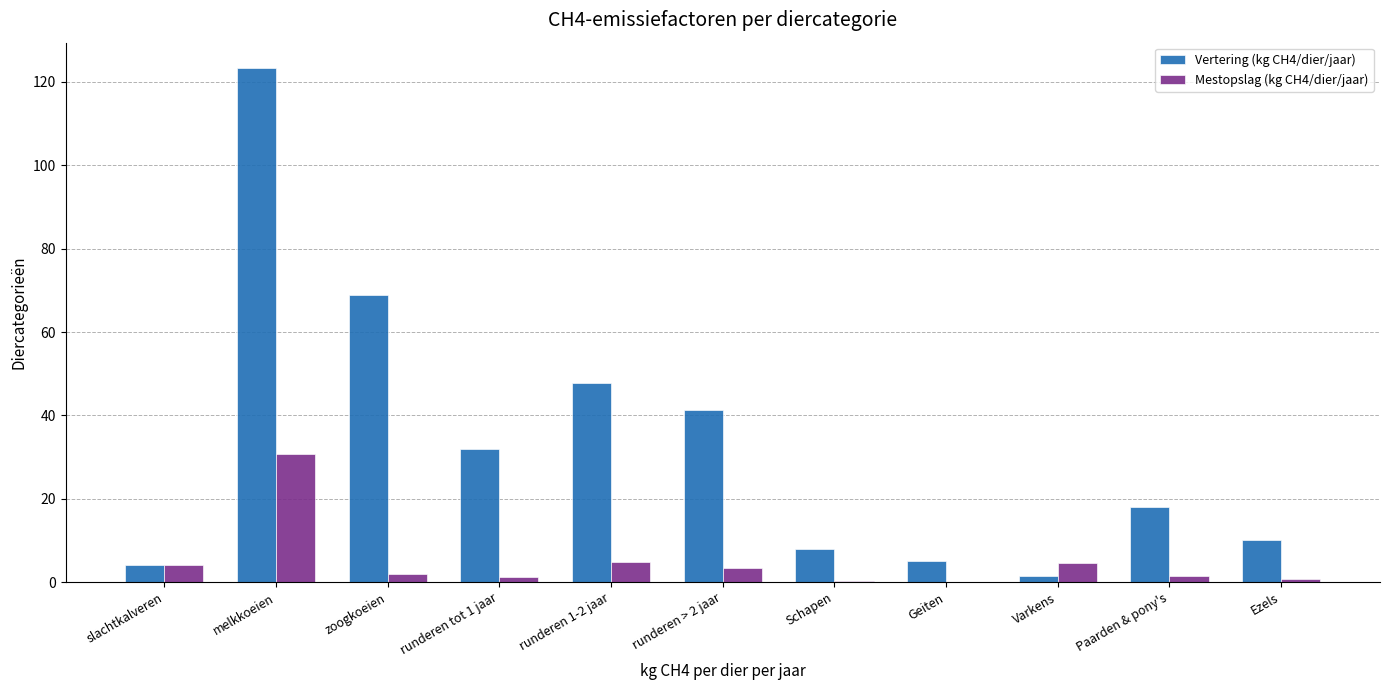

Which category has the highest value across all series?

melkkoeien